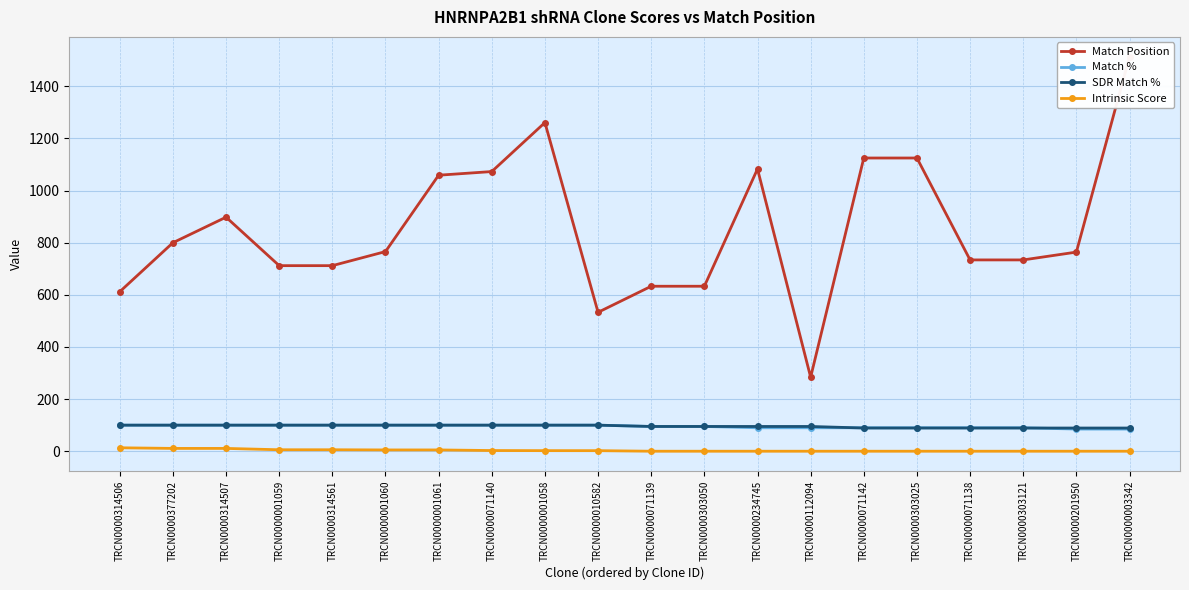

Is it true that Intrinsic Score equals 0.0 at TRCN0000303025?

True